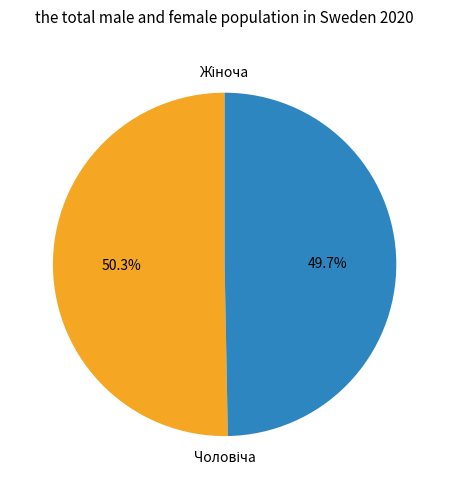

Is there any slice that represents more than half of the pie?

Yes